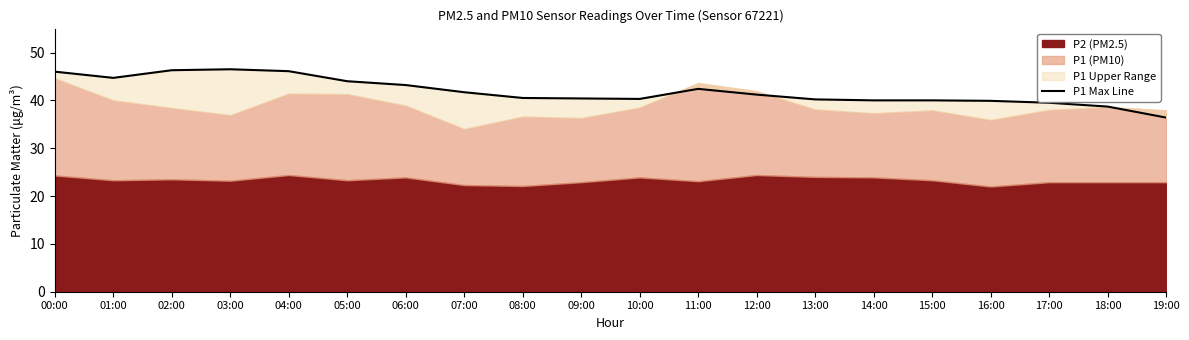

What is the ratio of the value at 06:00 to the value at 08:00?

1.1